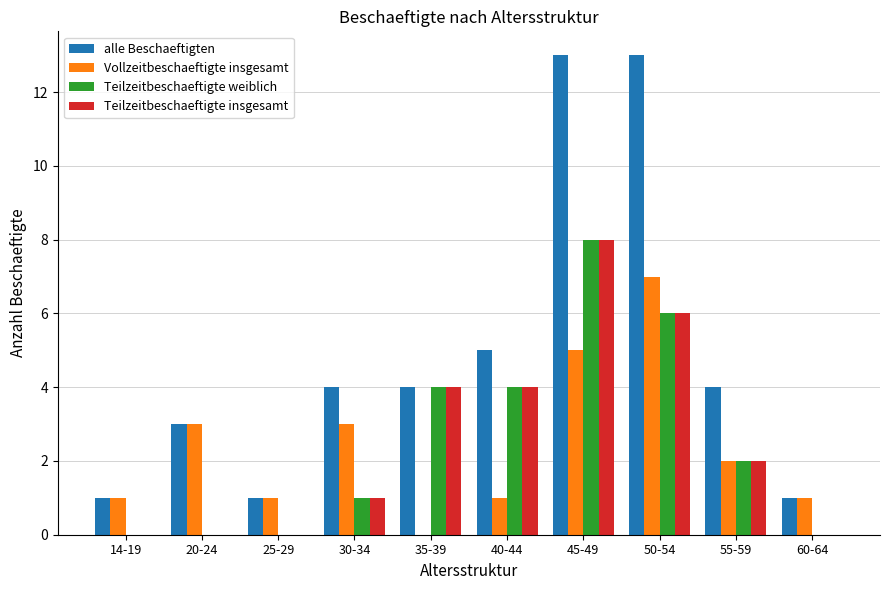

True or false: Teilzeitbeschaeftigte weiblich has a value of -5 at 20-24.

False